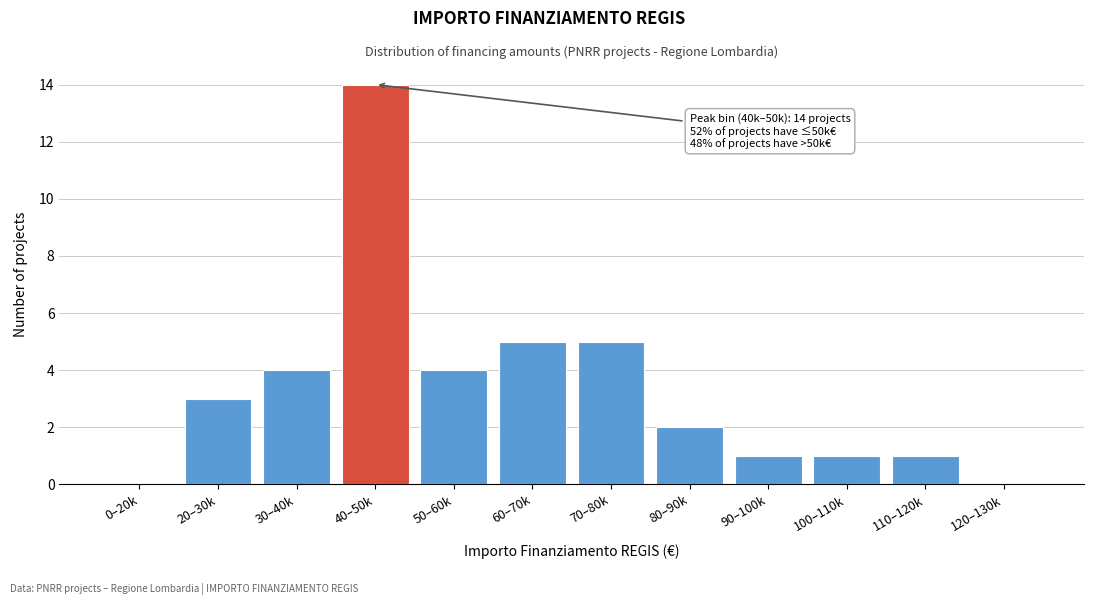

Reading right to left, what are all the values shown in this chart?

120–130k=0	110–120k=1	100–110k=1	90–100k=1	80–90k=2	70–80k=5	60–70k=5	50–60k=4	40–50k=14	30–40k=4	20–30k=3	0–20k=0